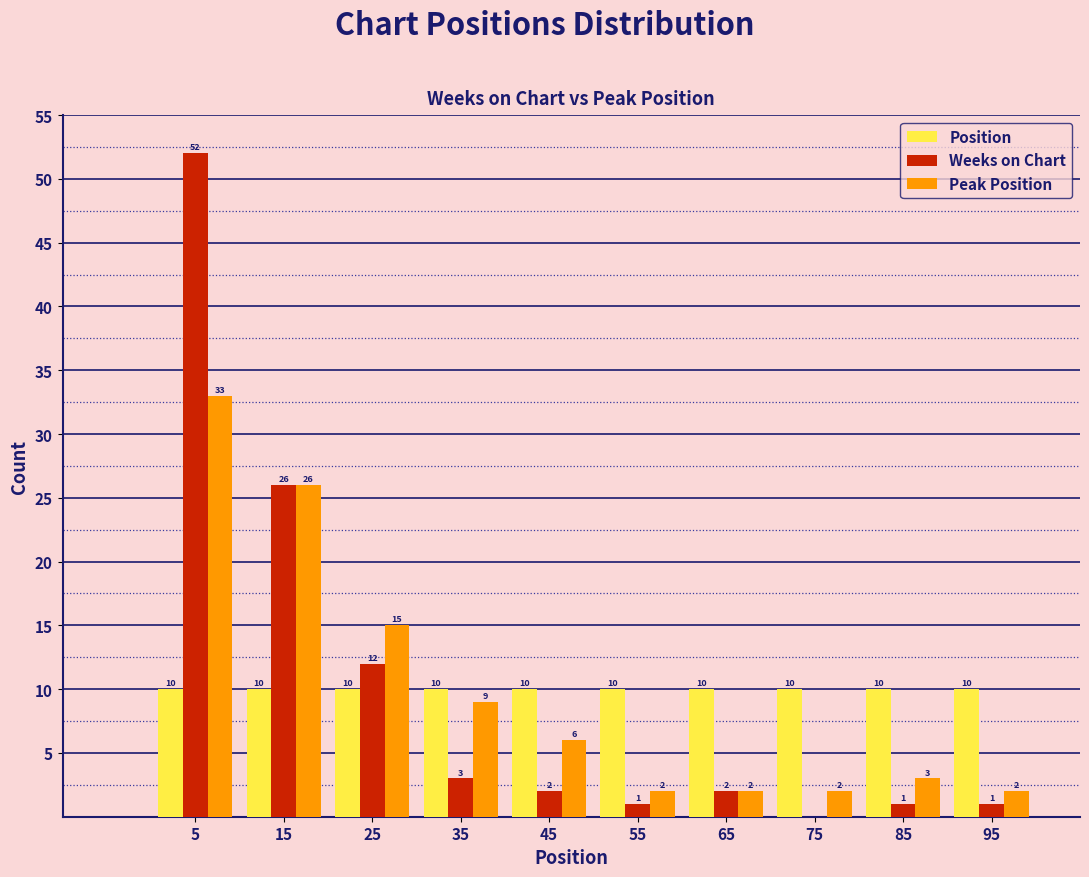

In the Weeks on Chart series, which range on the x-axis has the tallest bar?

1.0 to 10.9